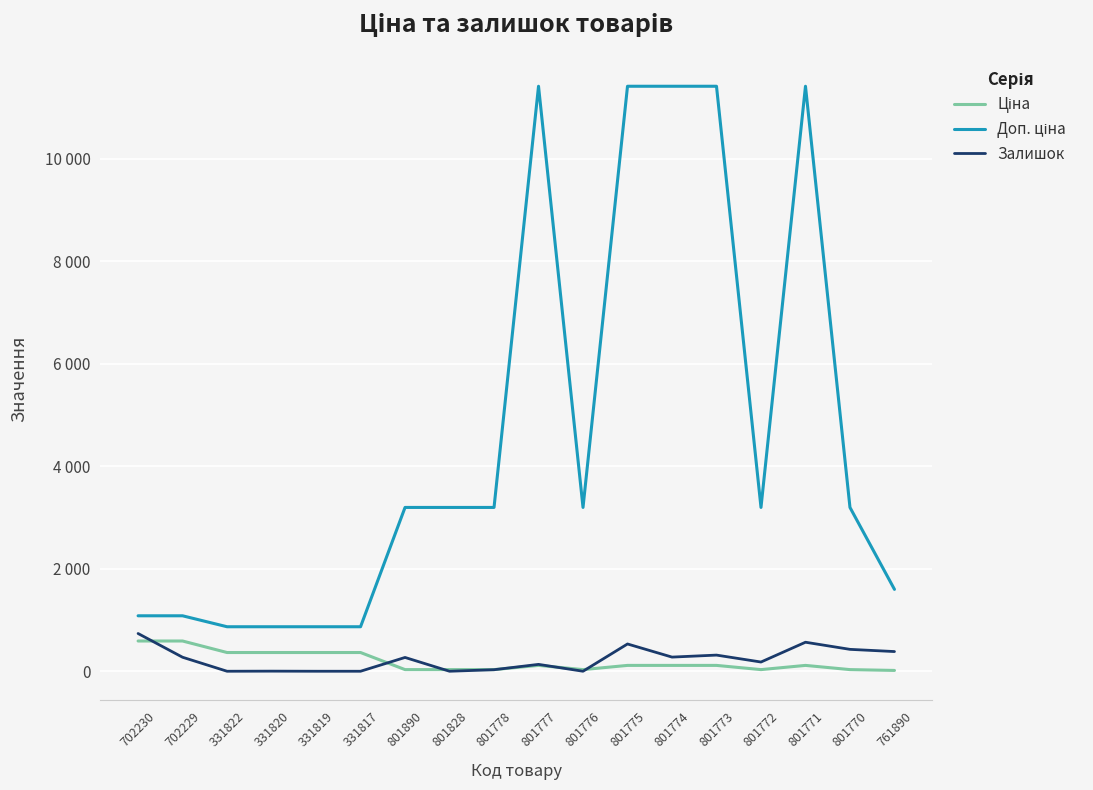

Is this an area chart (filled region under the line)?

No